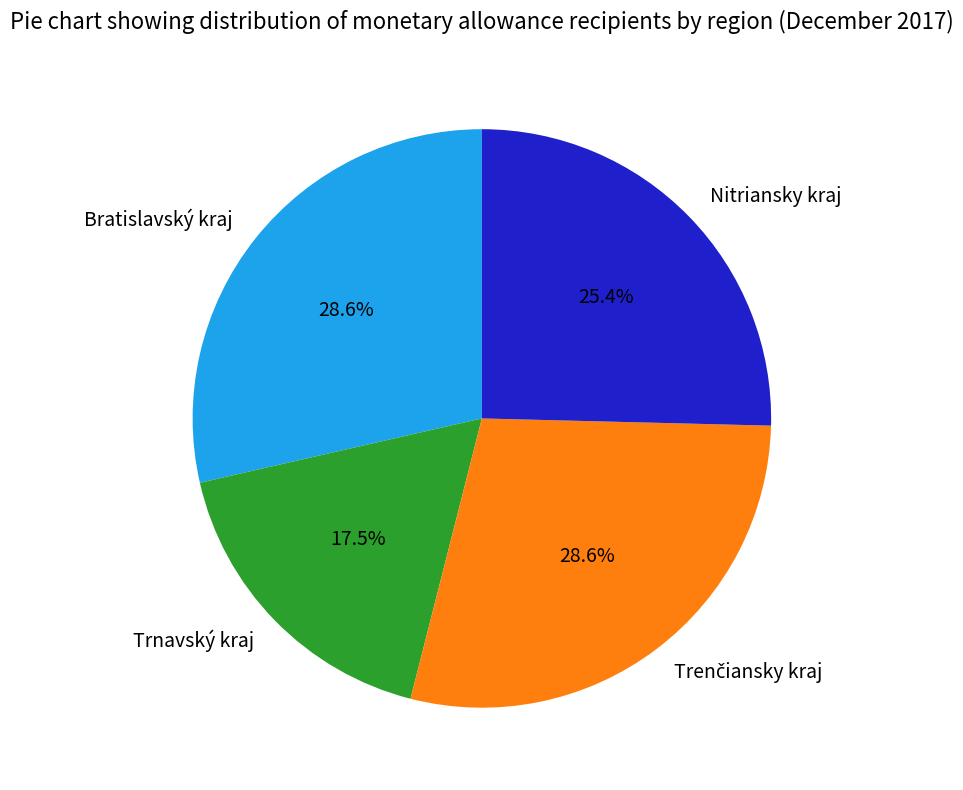

True or false: Bratislavský kraj accounts for 40% of the total.

False